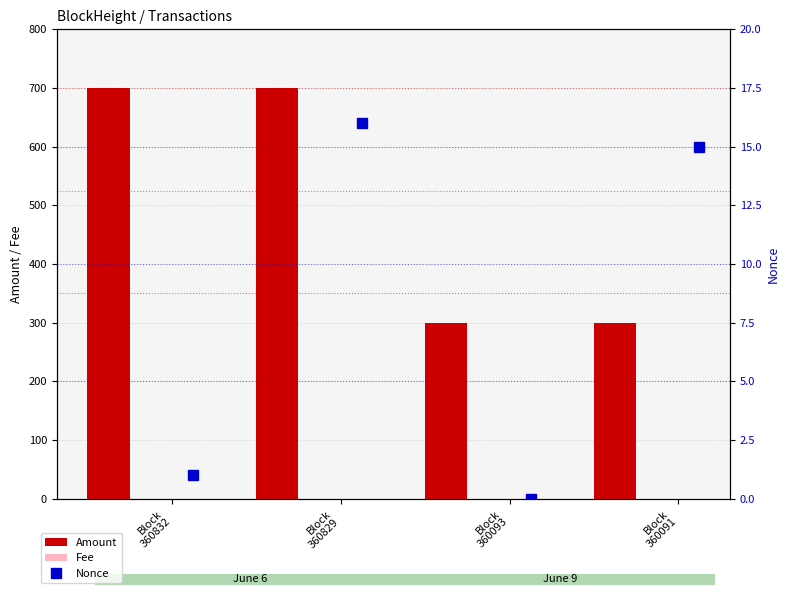

At how many categories does at least one series exceed 558?

2